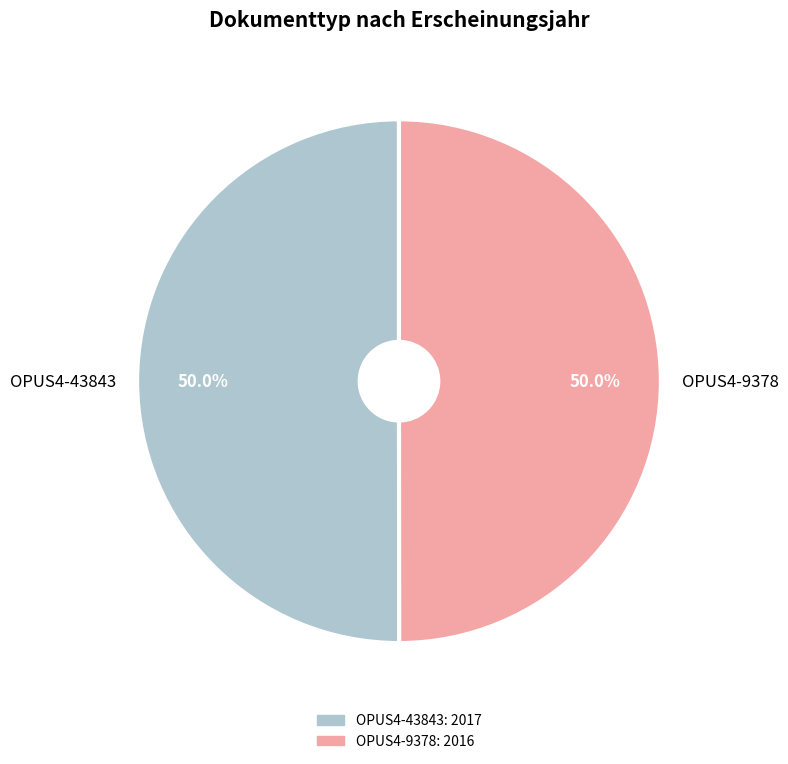

Combined, do OPUS4-9378 and OPUS4-43843 account for over 50%?

Yes